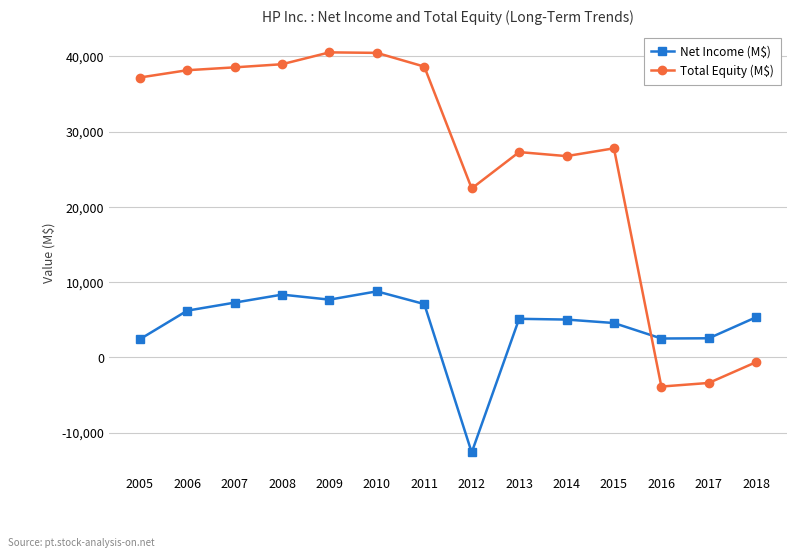

What is the sum of all Net Income (M$) values?

60063